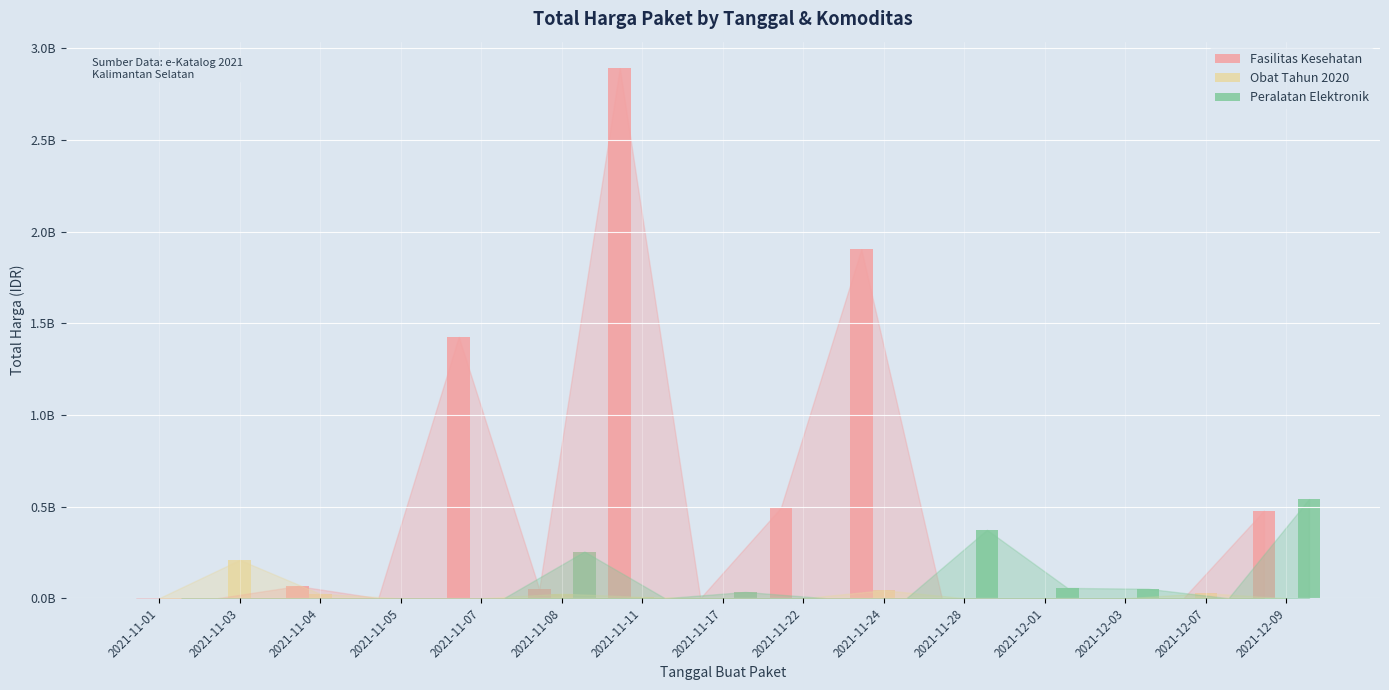

Rank the series by their maximum value, from highest to lowest.

Fasilitas Kesehatan, Peralatan Elektronik, Obat Tahun 2020